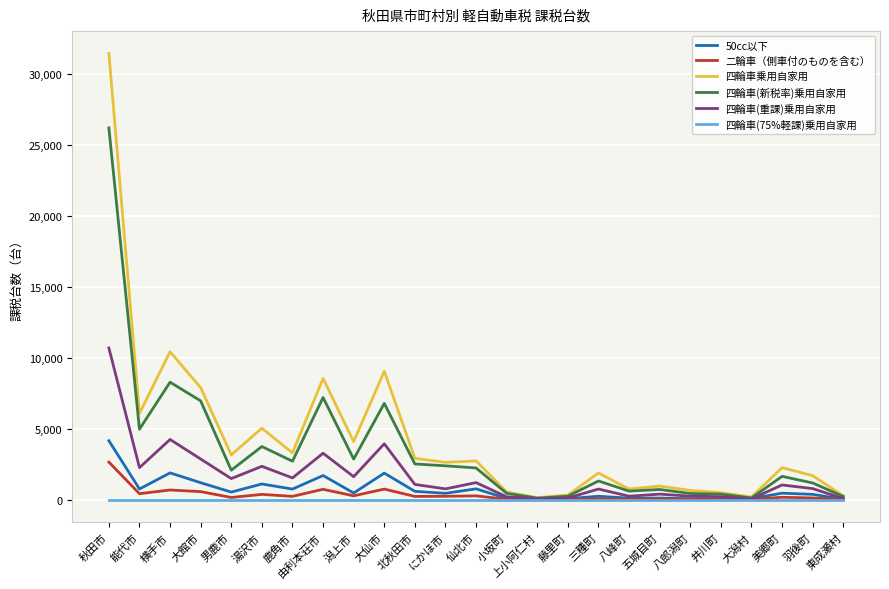

What position from the right is 大潟村?

4